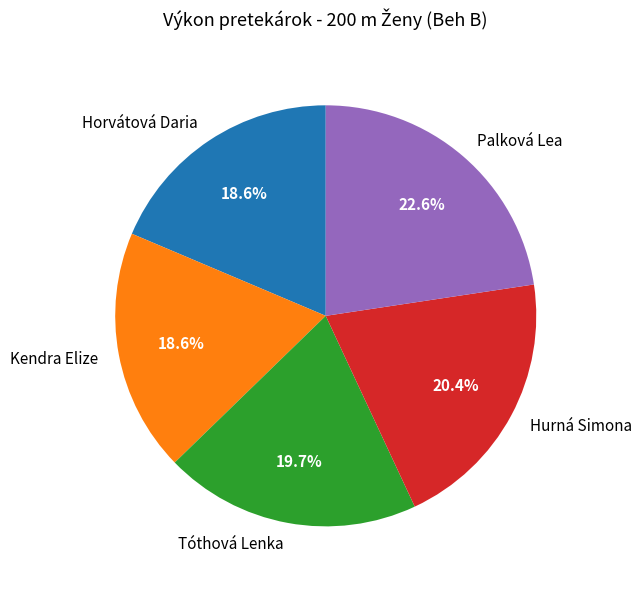

What percentage do Palková Lea and Tóthová Lenka together represent?

42.3%